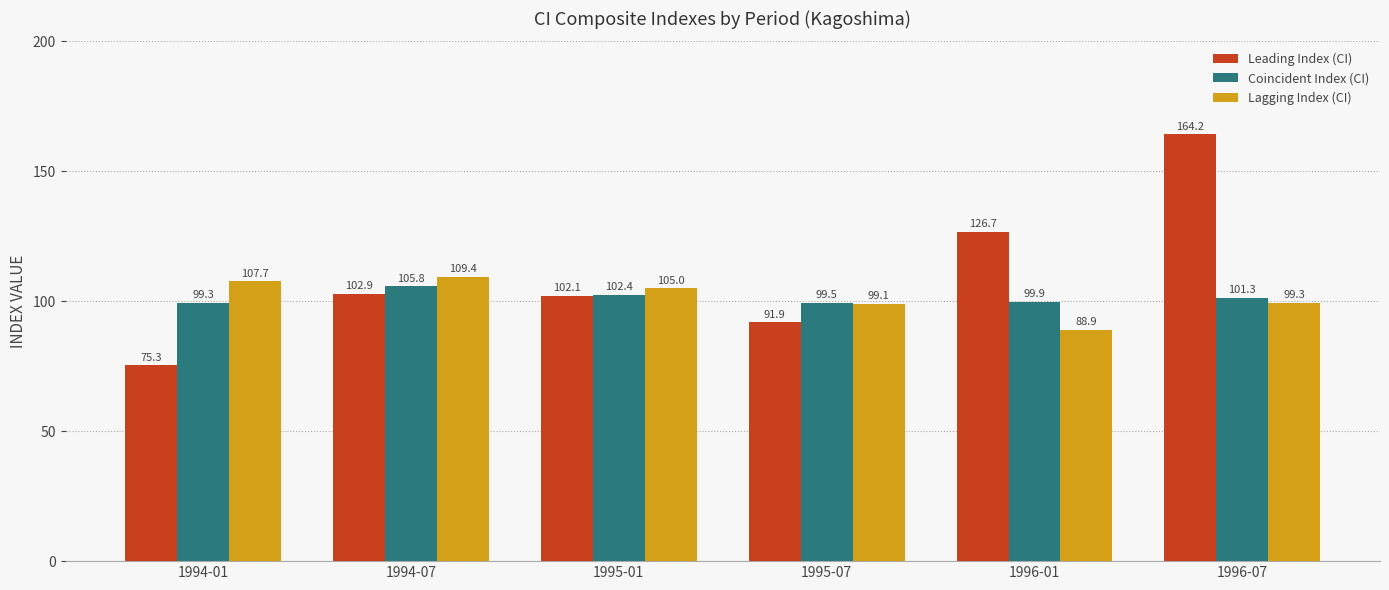

At which category is the sum across all series the highest?

1996-07